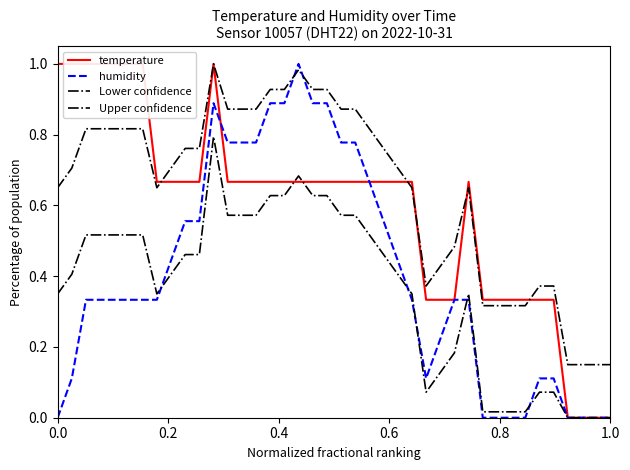

What is the maximum value shown in the chart?

1.0